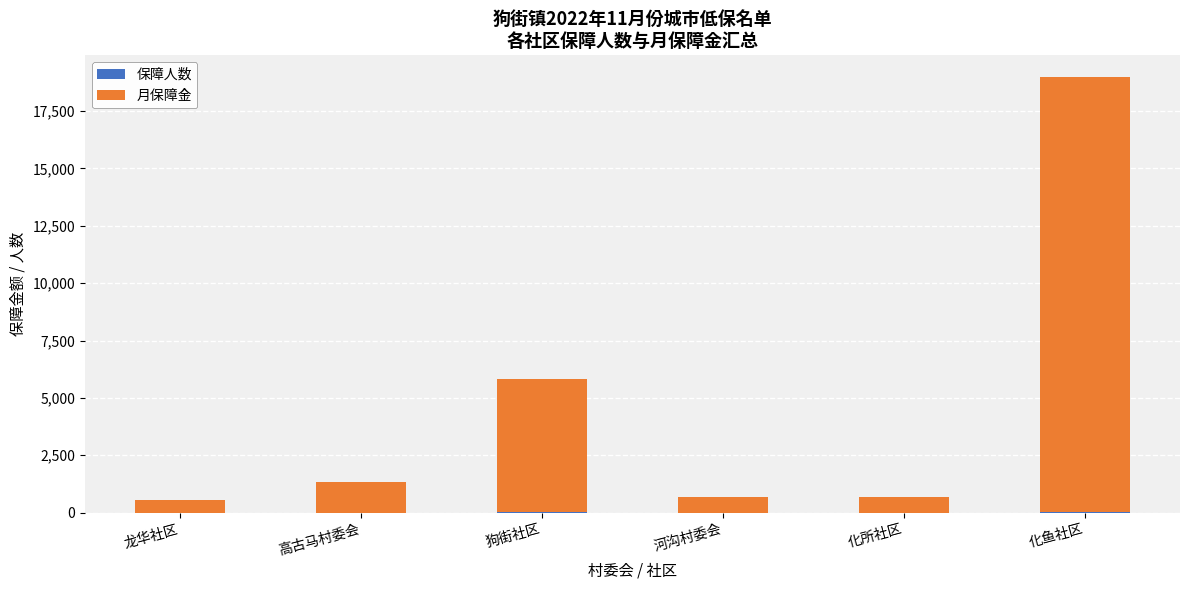

What is the total value across all series at 龙华社区?

556